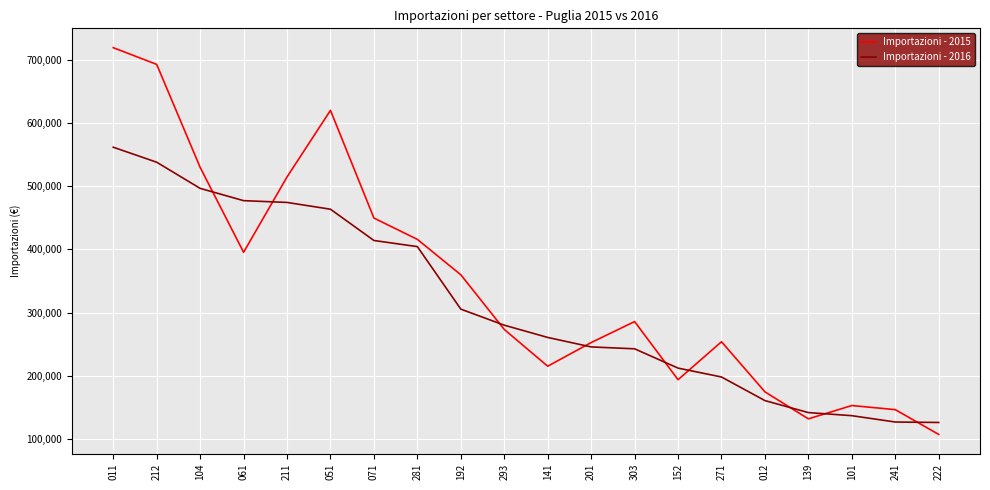

Where is the first local maximum for Importazioni - 2015?

051